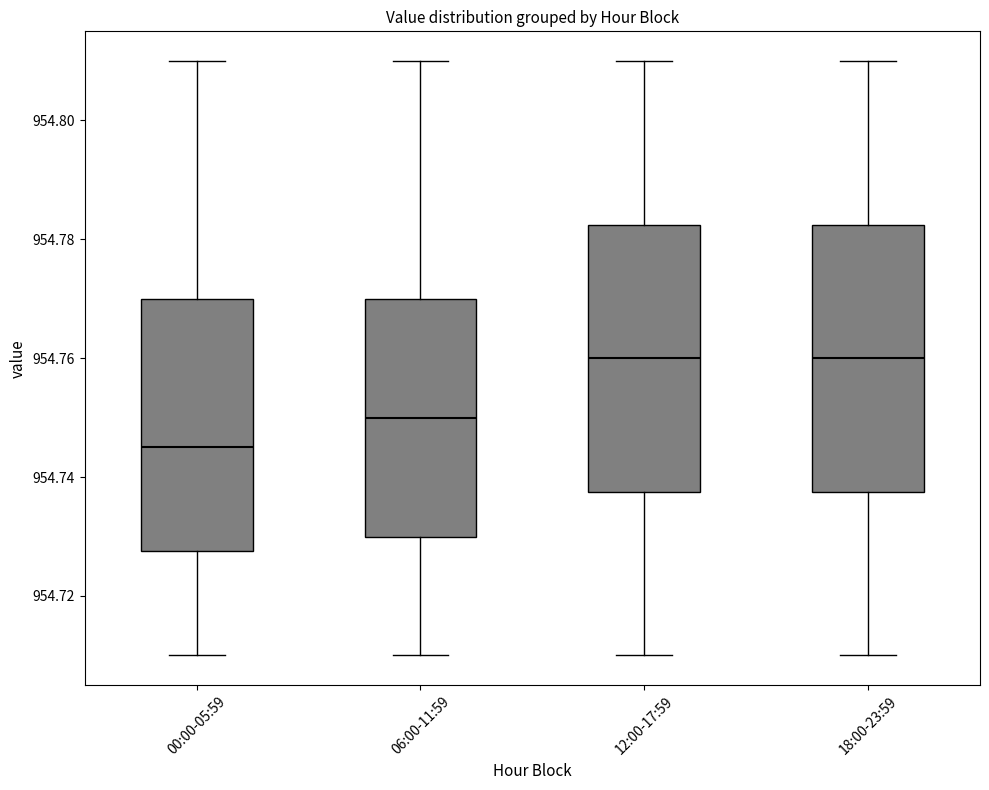

Reading left to right, read every box against the y-axis: the position of its median line, the range the box covers, and the ends of its whiskers. The values are not printed on the chart, so give them approximately, as read against the axis.

00:00-05:59: median 954.746, box 954.728 to 954.770, whiskers 954.710 to 954.810
06:00-11:59: median 954.750, box 954.730 to 954.770, whiskers 954.710 to 954.810
12:00-17:59: median 954.760, box 954.738 to 954.782, whiskers 954.710 to 954.810
18:00-23:59: median 954.760, box 954.738 to 954.782, whiskers 954.710 to 954.810